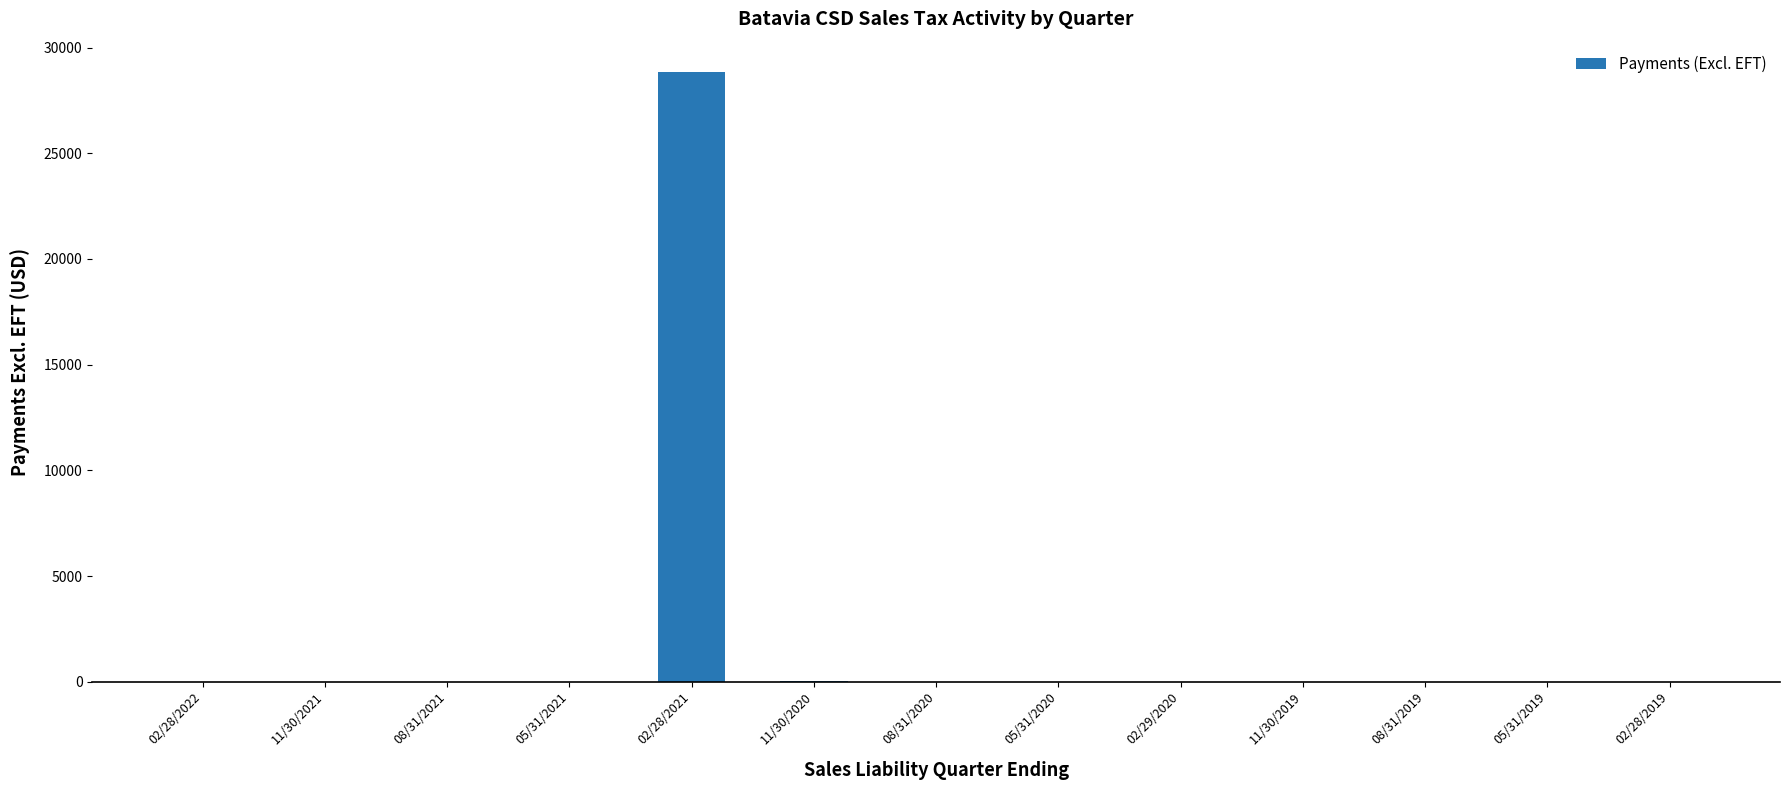

The chart shows a value of -14847.3 at 02/28/2022. True or false?

False